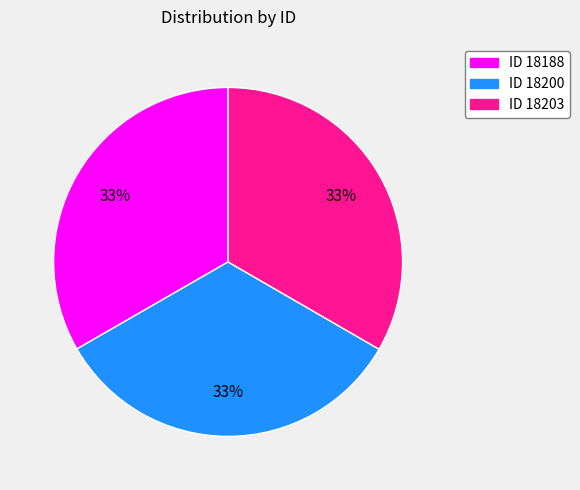

To the nearest percent, what is the average slice percentage?

33%